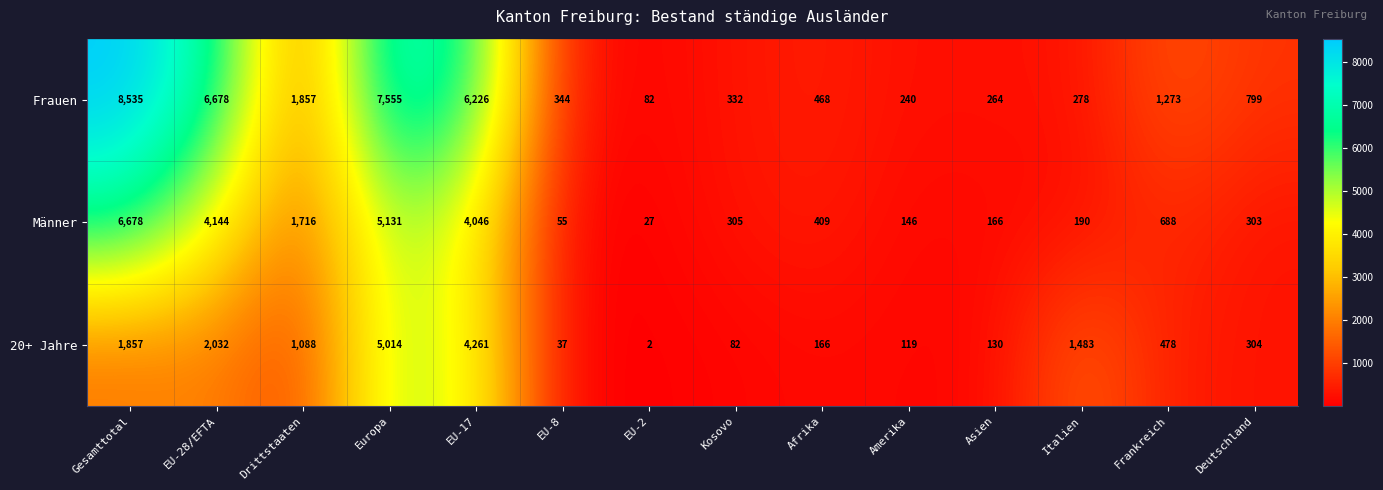

Rank the series by their maximum value, from highest to lowest.

Frauen, Männer, 20+ Jahre